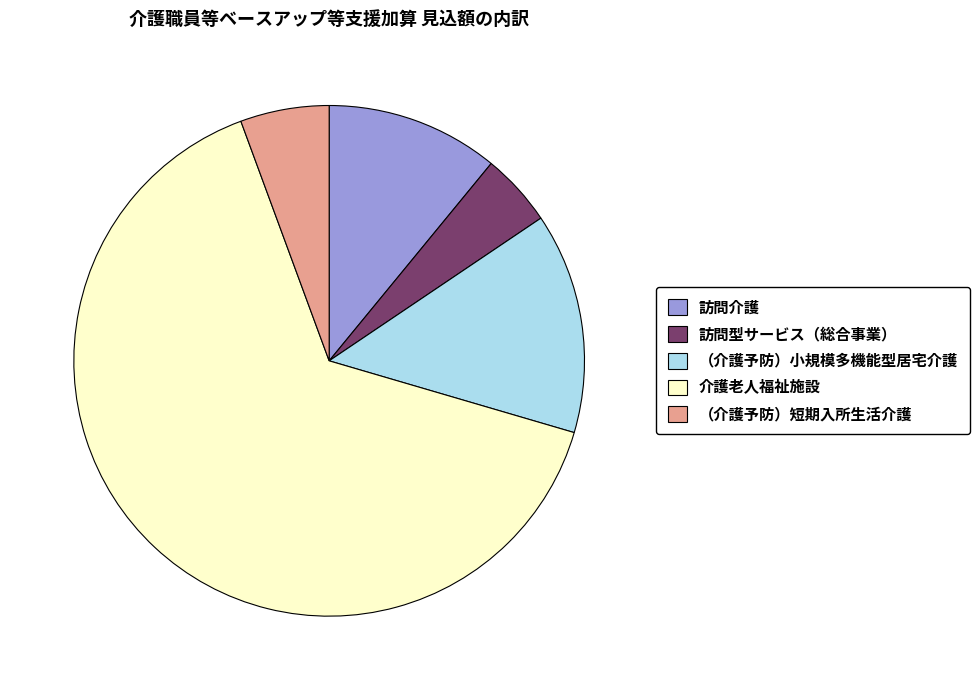

Count the number of slices in the pie.

5